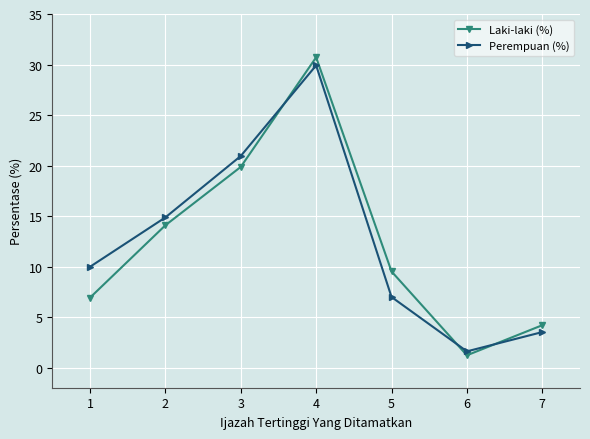

Which series has the widest spread of values?

Laki-laki (%)